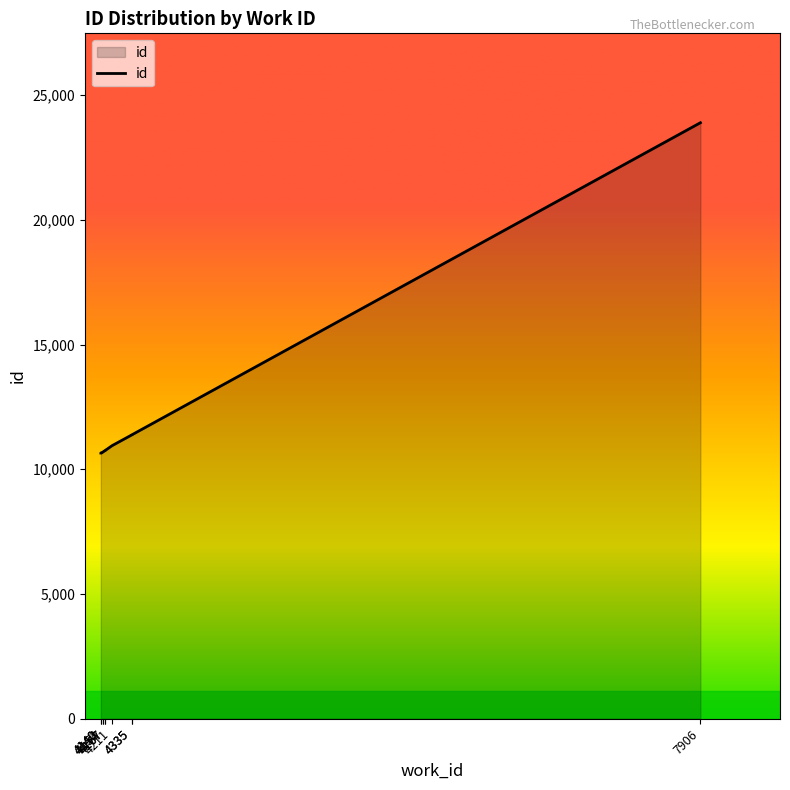

What is the sum of the values at 4335 and 7906?

35268